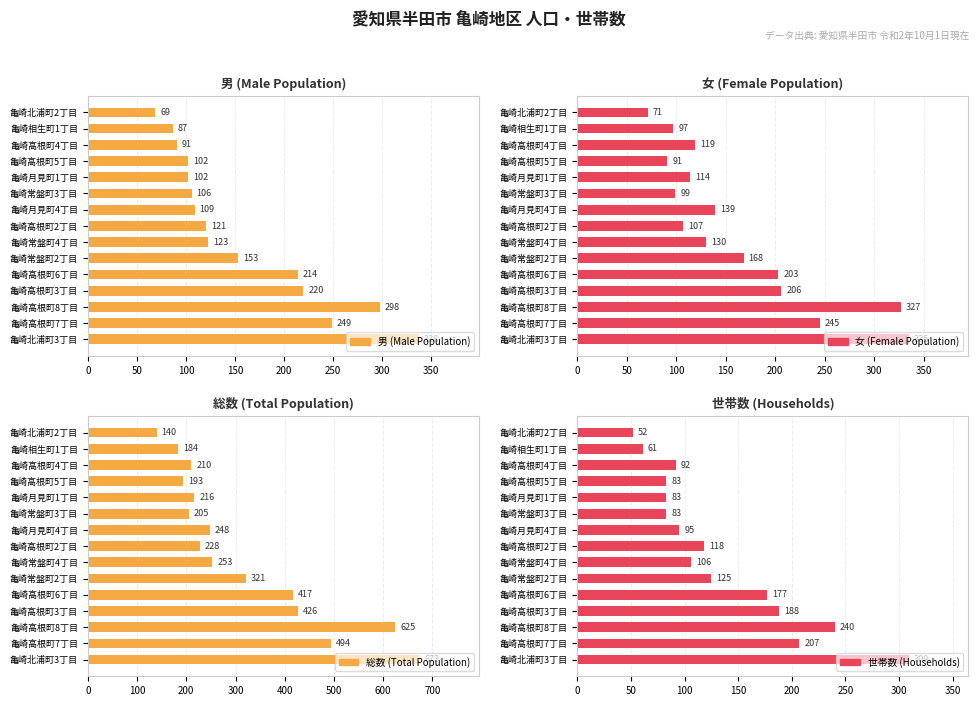

Between 亀崎高根町3丁目 and 亀崎常盤町2丁目, which series saw the biggest shift?

総数 (Total Population)